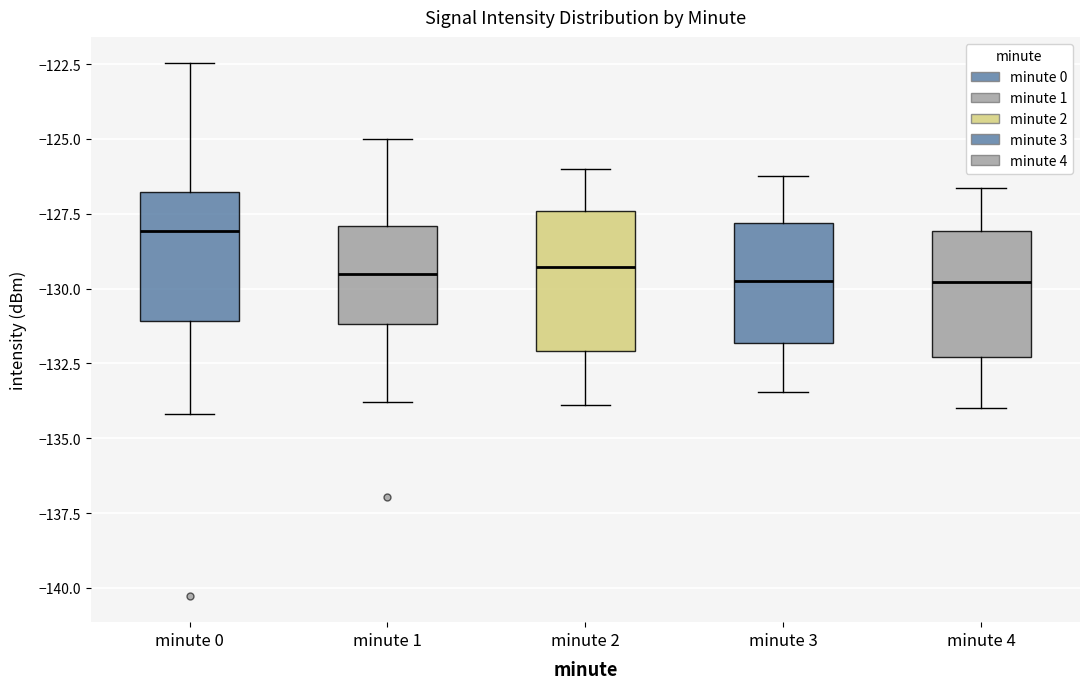

Where is the lower edge of the box for minute 0 on the y-axis? The values are not printed on the chart, so give them approximately, as read against the axis.

-131.0